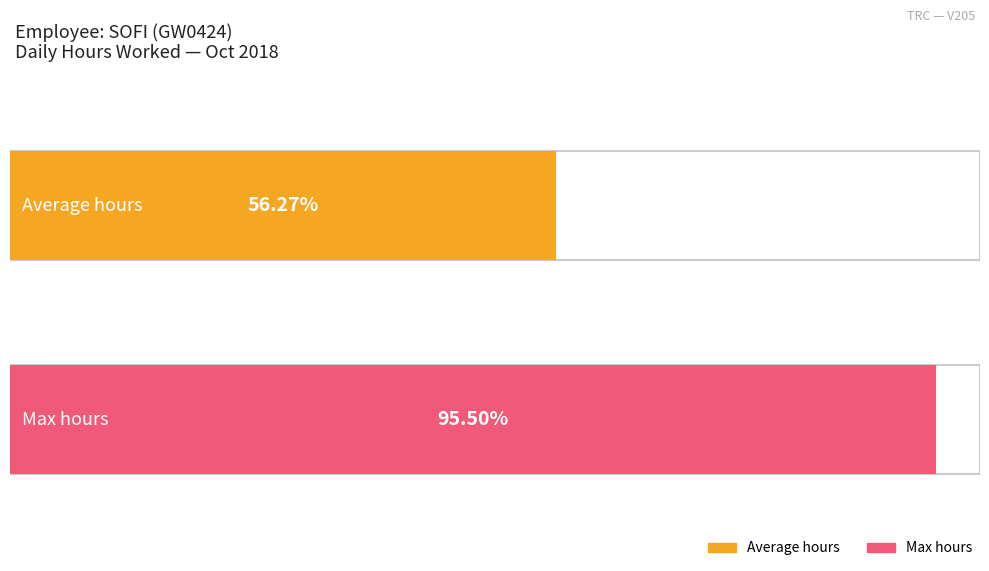

True or false: the data shows 21.2 at 6-Sat.

False